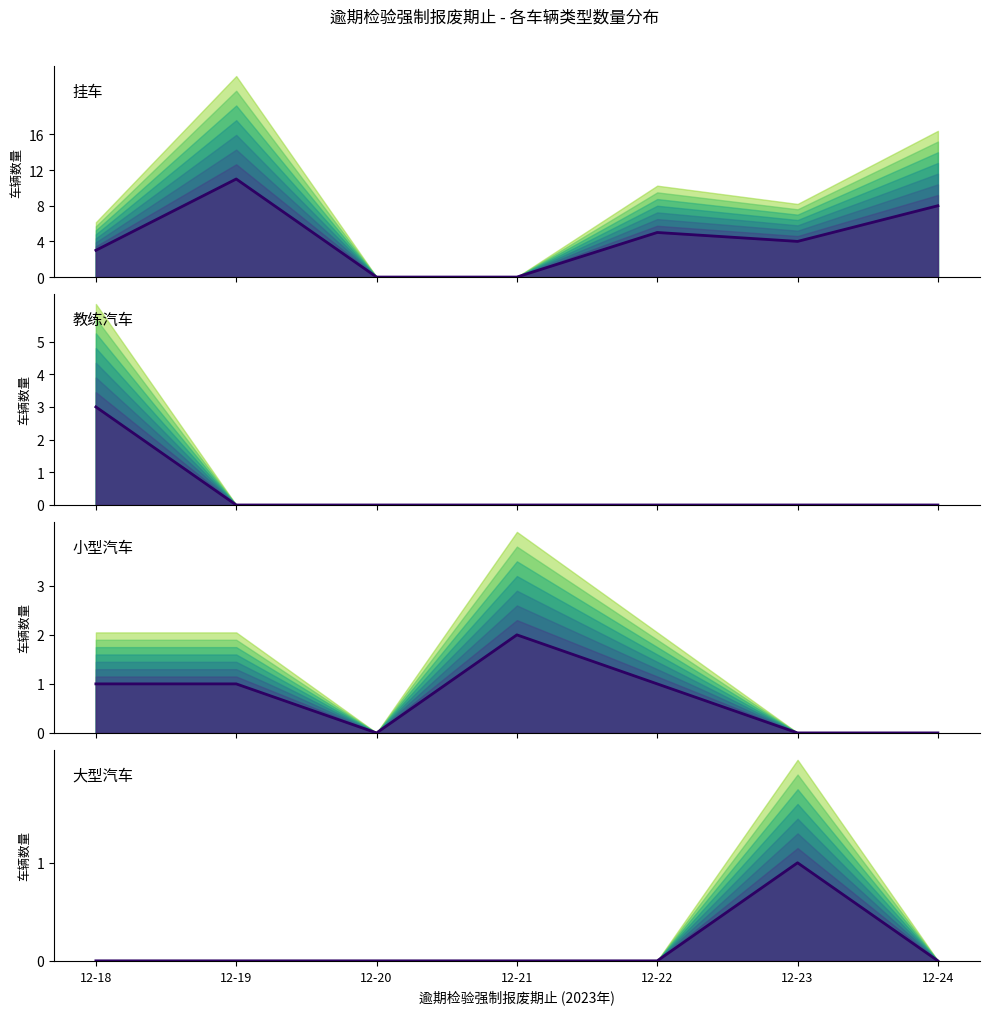

What is the value of the 小型汽车 point at the 1st from the left?

1